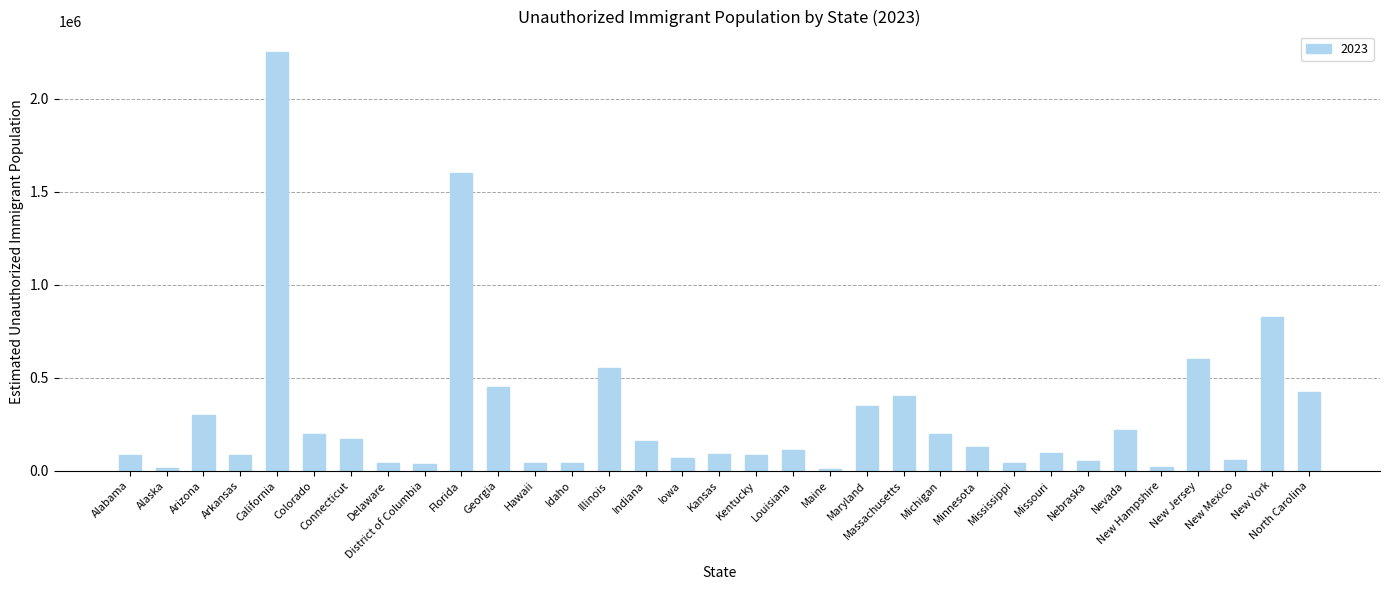

The value at Georgia is 90452. True or false?

False